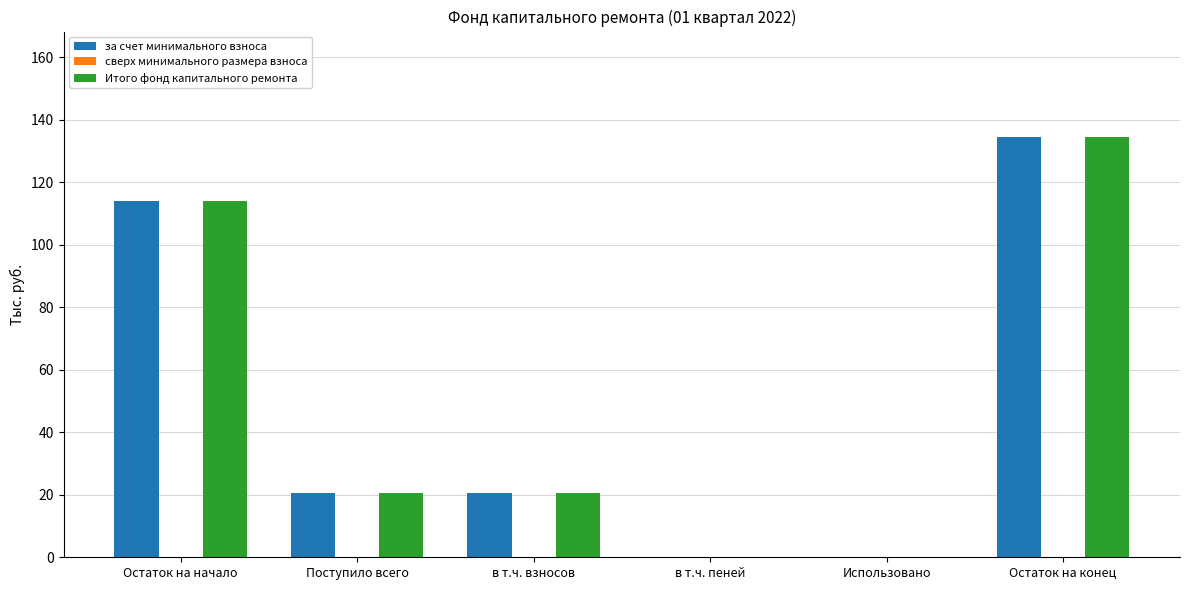

At which category is the sum across all series the highest?

Остаток на конец